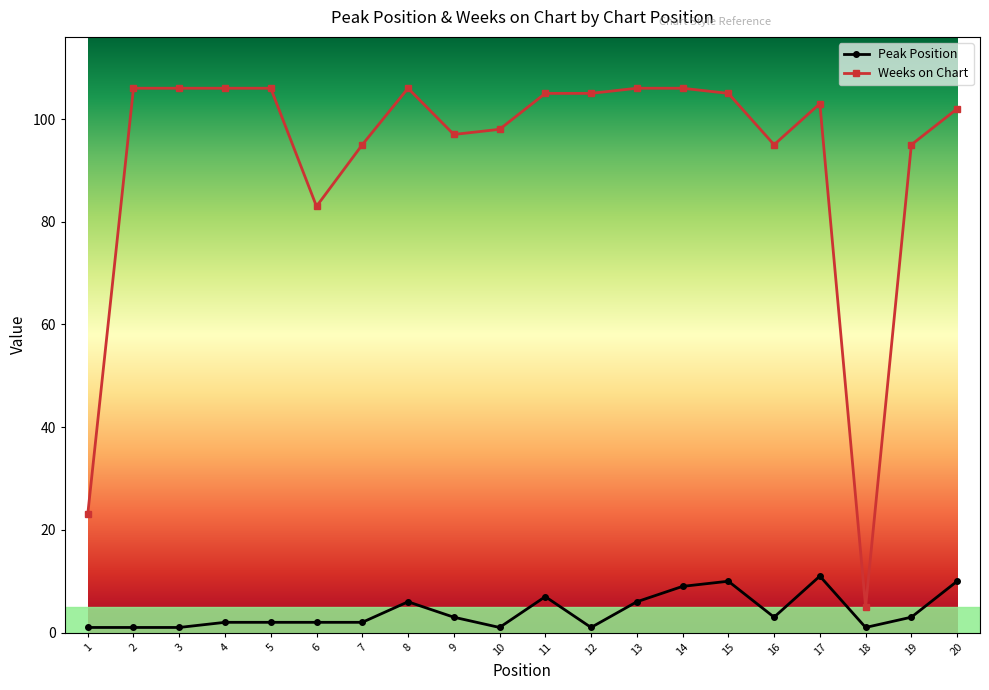

How many values in the Weeks on Chart series are below 105?

10